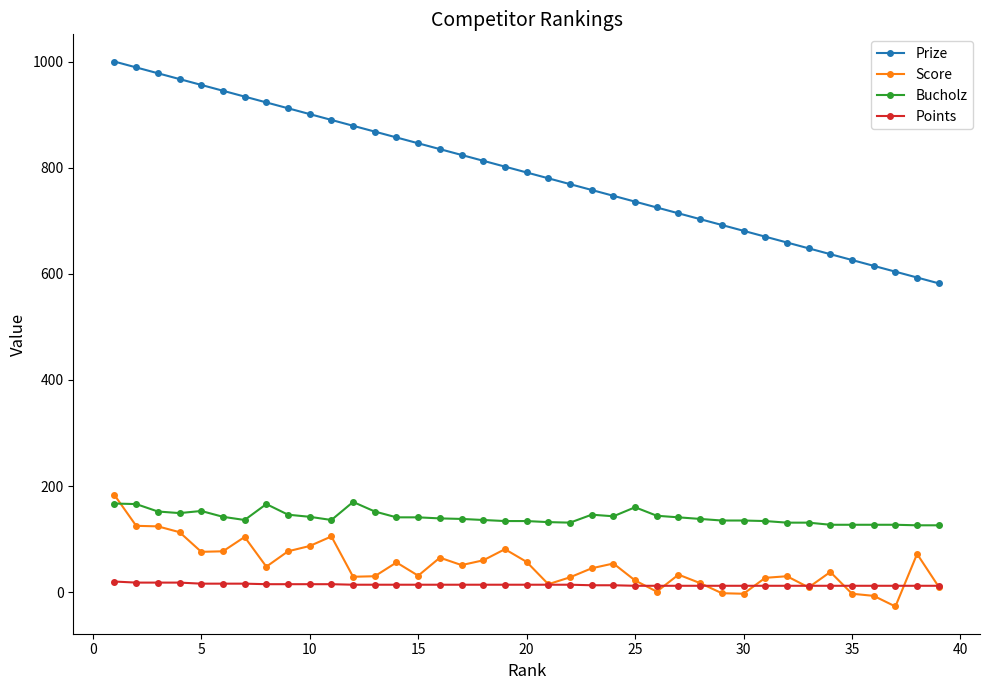

True or false: Bucholz and Prize intersect in this chart.

False